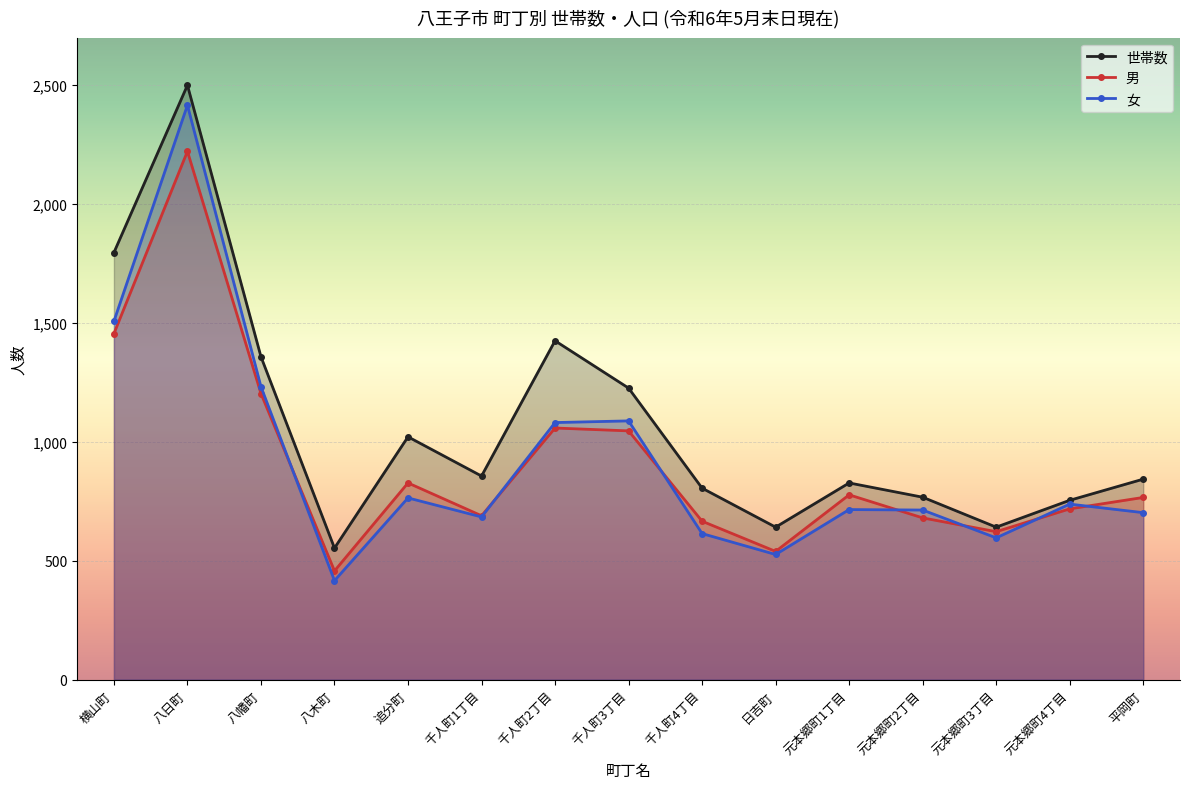

The 男 series shows 365 at 元本郷町4丁目. True or false?

False